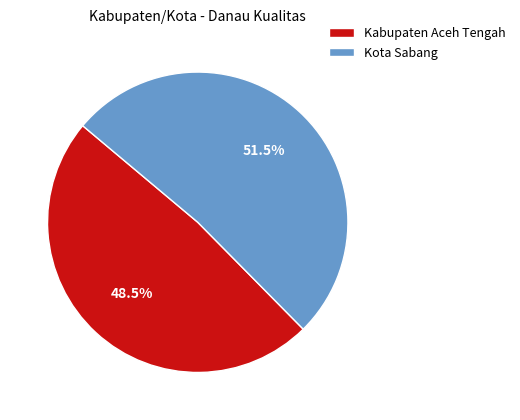

Rank the categories by value from lowest to highest.

Kabupaten Aceh Tengah, Kota Sabang